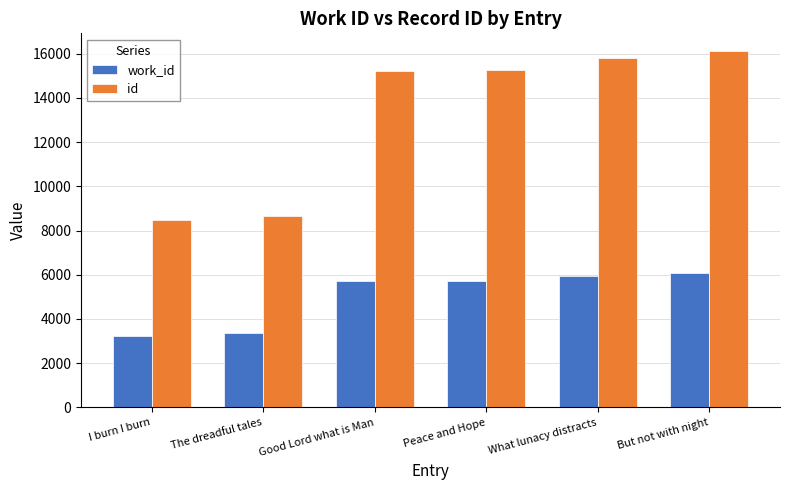

Which series has the largest total across all categories?

id